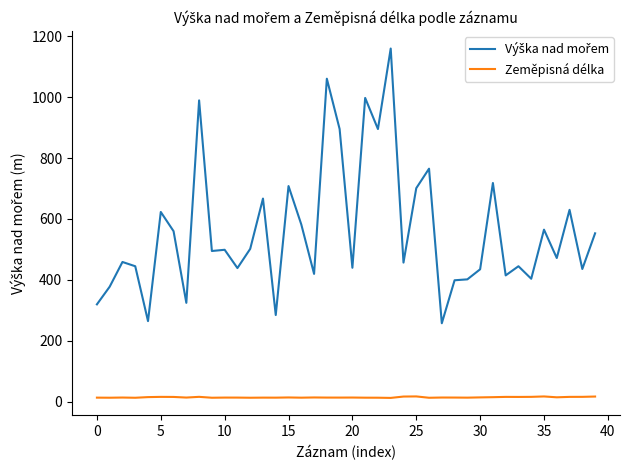

How many lines are shown in the chart?

2